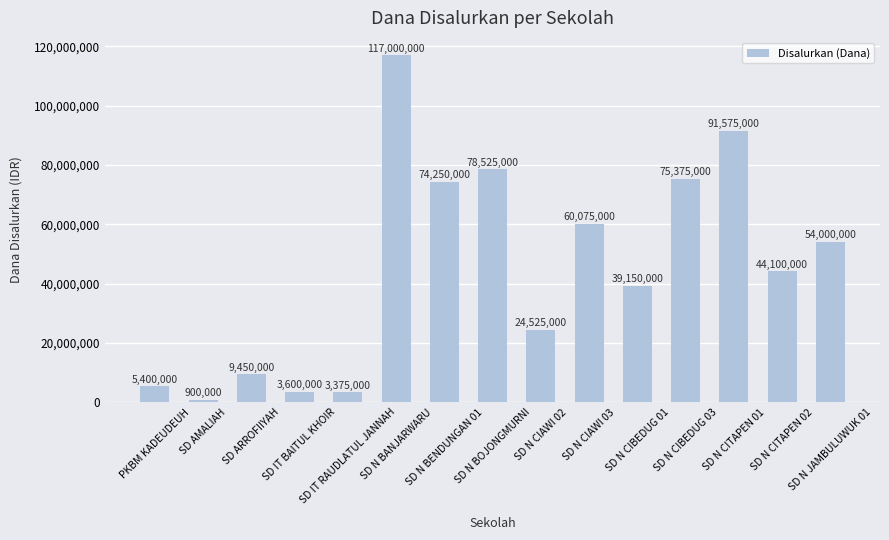

What value does the data have at SD AMALIAH?

900000